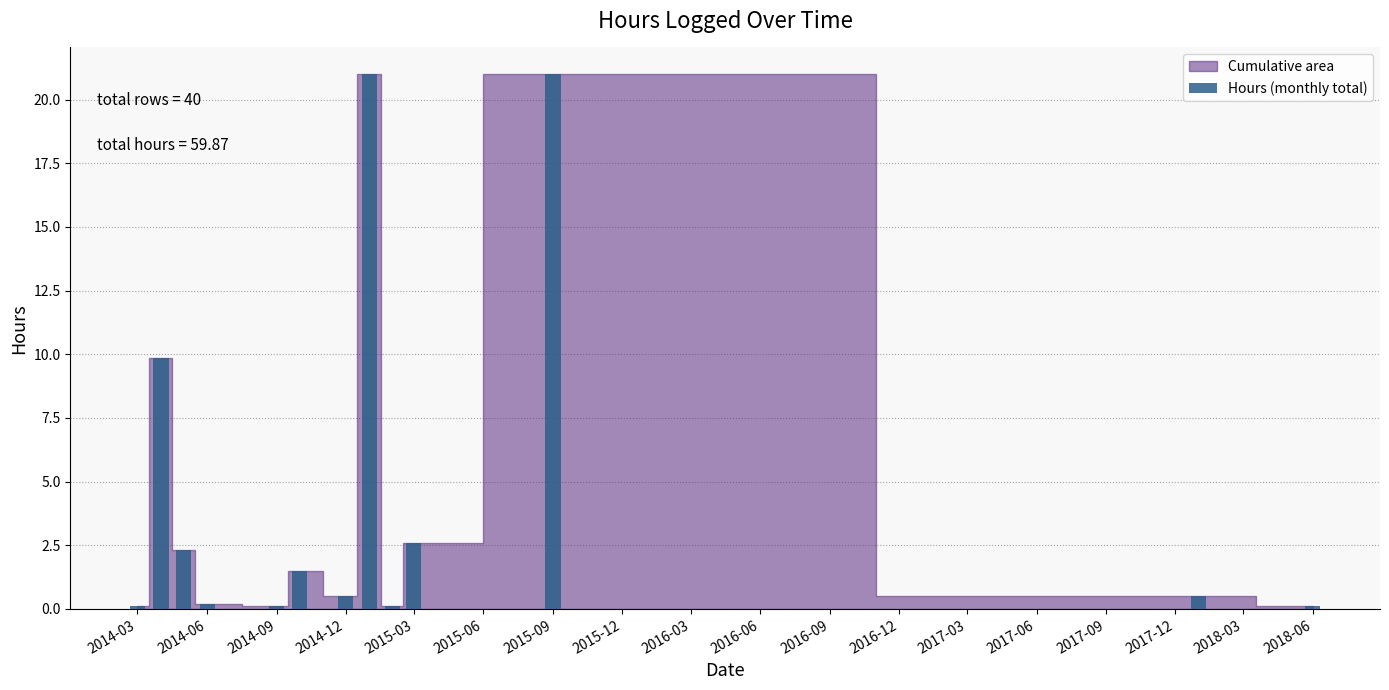

Count the number of data series in this chart.

1